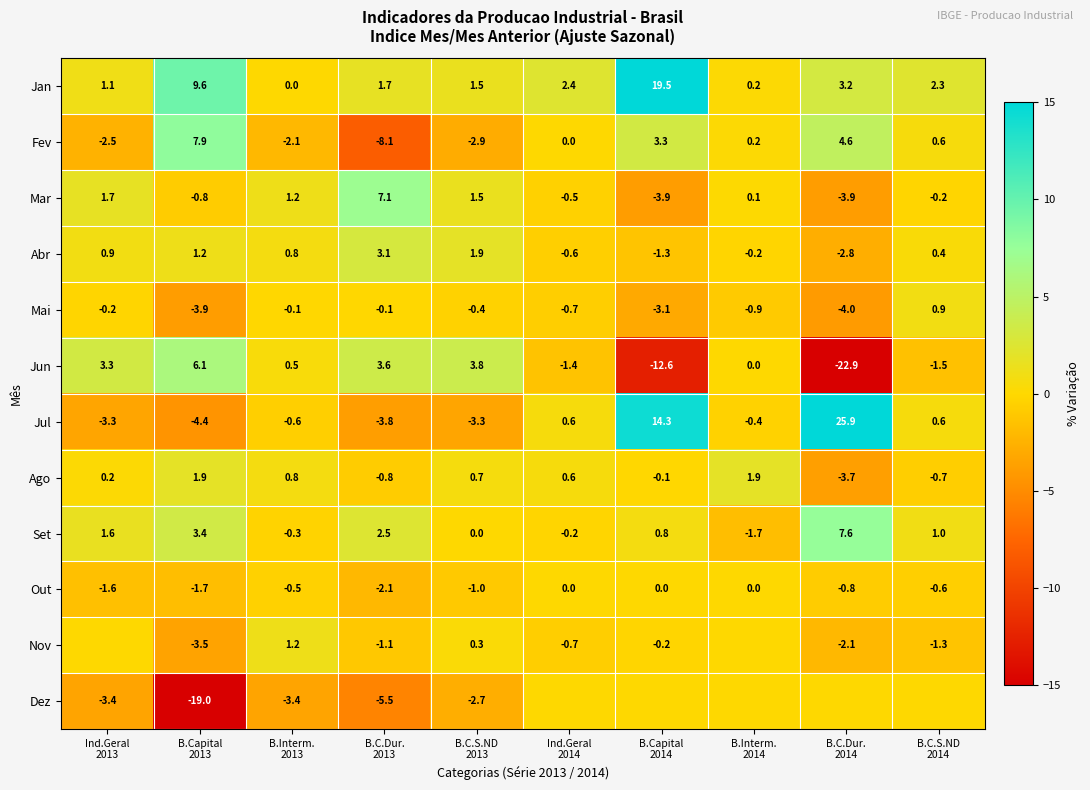

How many values in Mai are above zero?

1